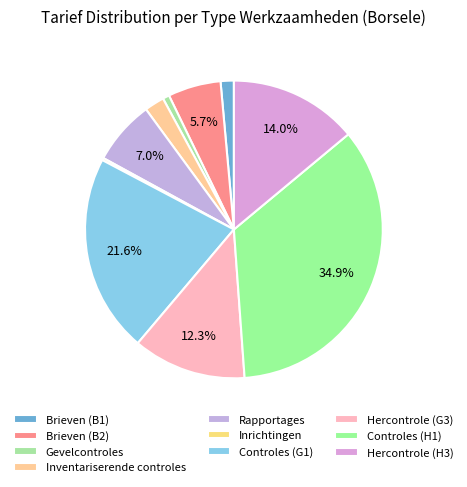

To the nearest percent, what is the average slice percentage?

10%